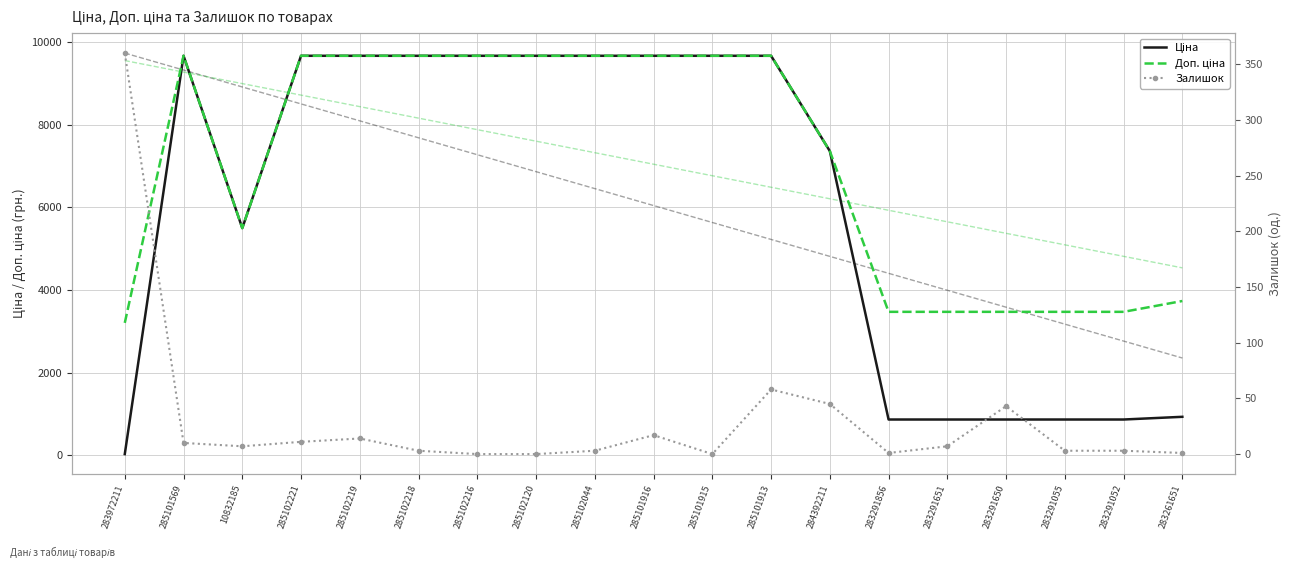

List the series in order of their peak value, highest first.

Ціна (тренд), Ціна, Доп. ціна, Доп. ціна (тренд), Залишок